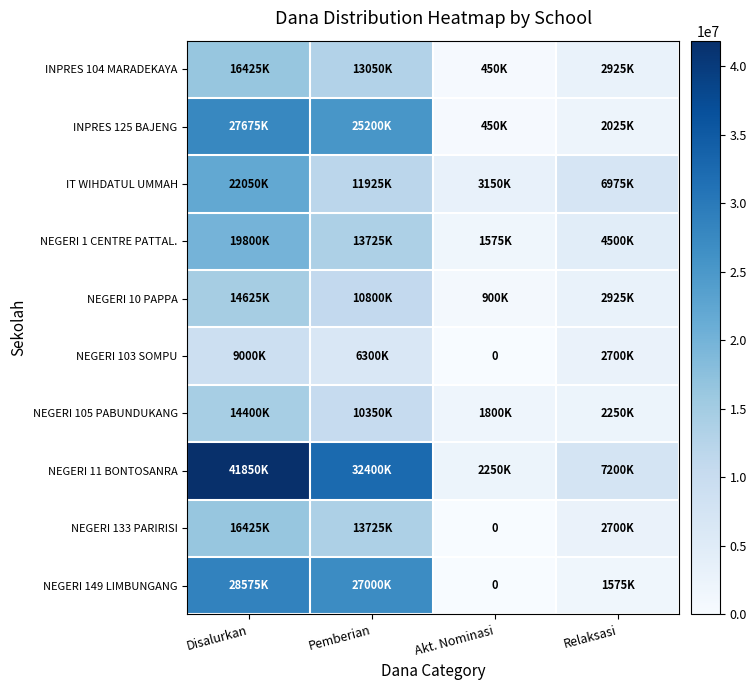

Which series changed the most between Disalurkan and Pemberian?

IT WIHDATUL UMMAH